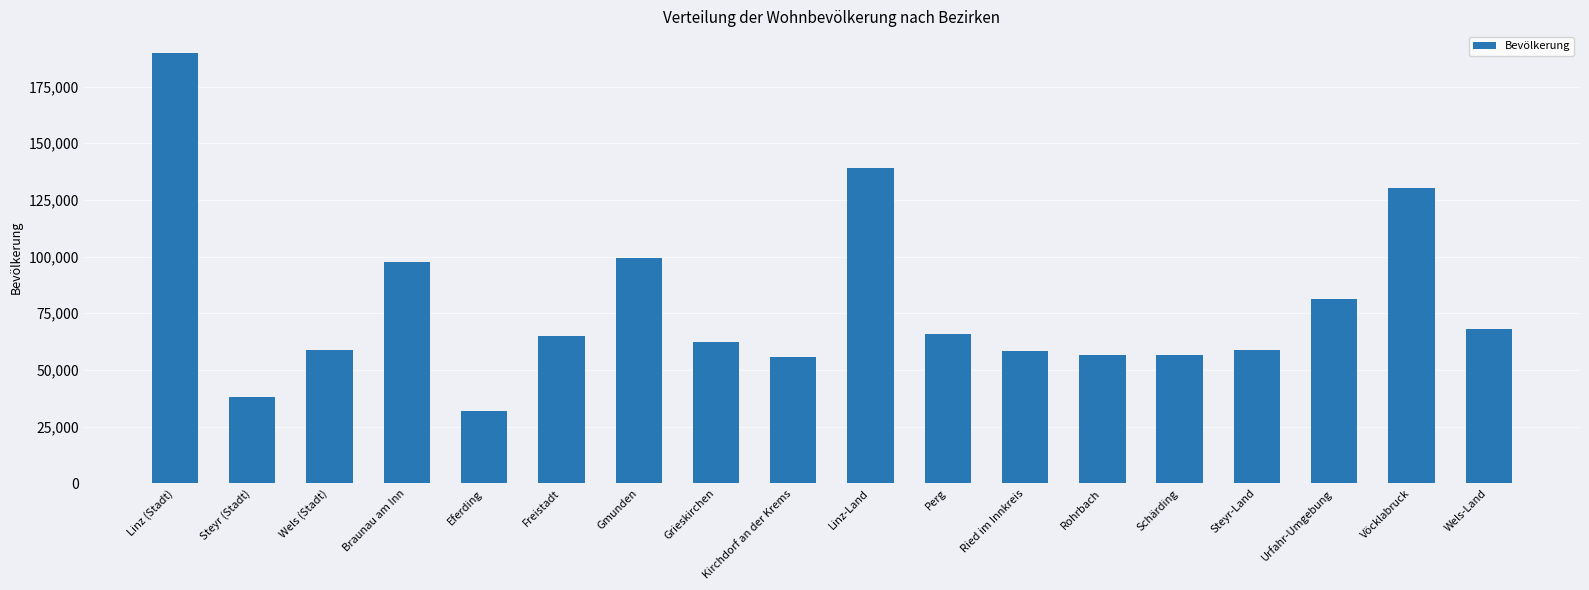

What is the difference between the maximum and second lowest values?

151684